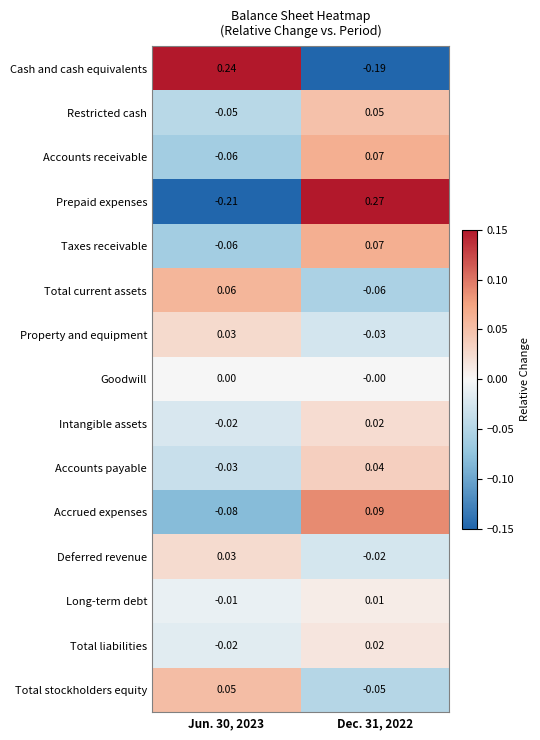

How many positive values does the Total current assets series have?

1